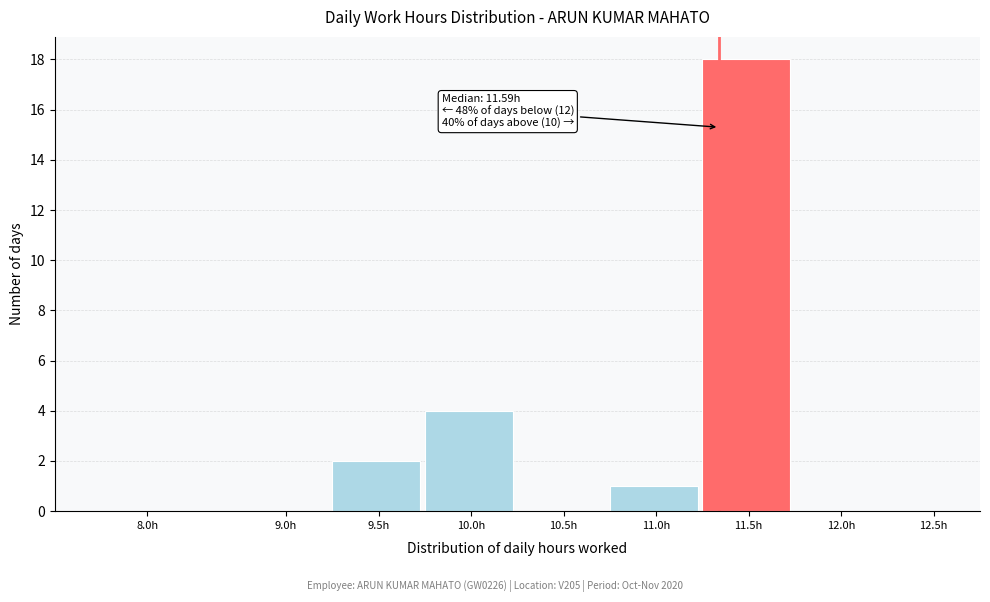

Reading left to right, list all the values displayed in this chart.

8.0h=0	9.0h=0	9.5h=2	10.0h=4	10.5h=0	11.0h=1	11.5h=18	12.0h=0	12.5h=0